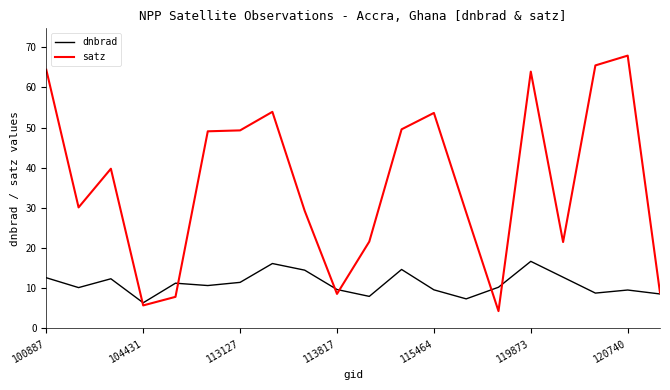

What is the smallest value displayed?

4.3